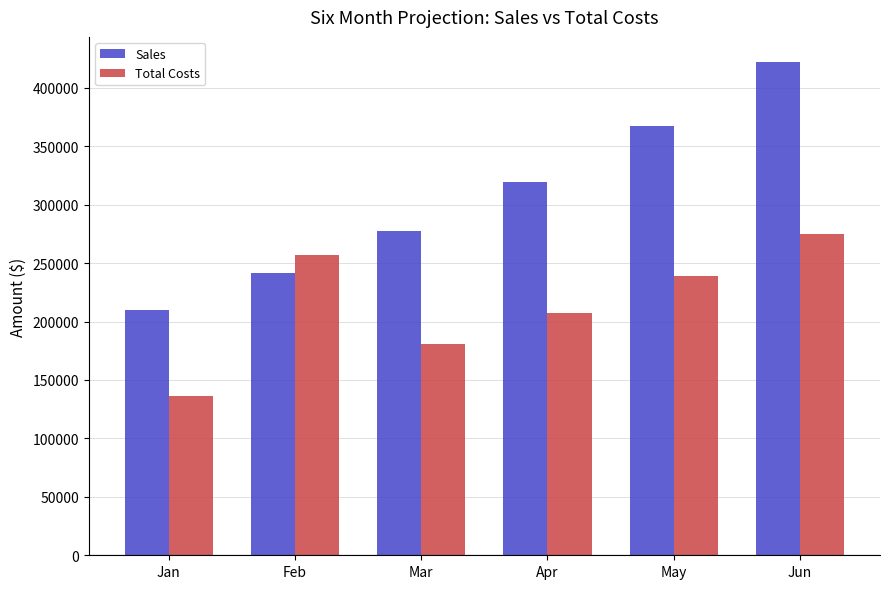

Where does the Total Costs series first go above 238739?

Feb